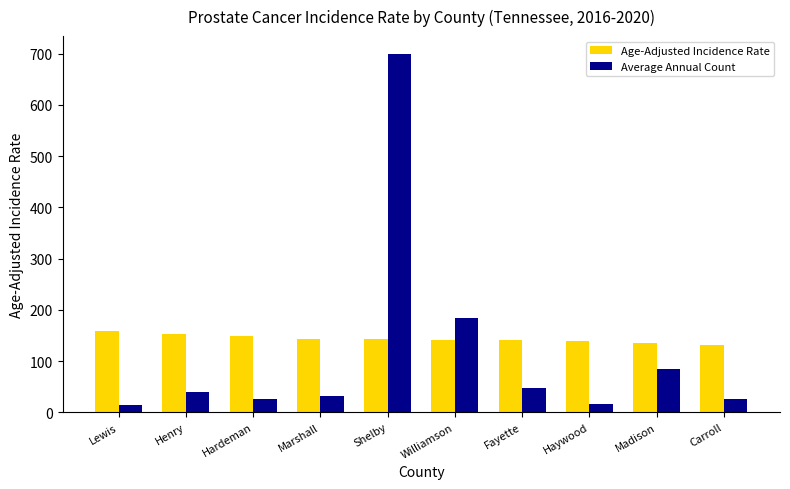

List the series in order of their peak value, lowest first.

Age-Adjusted Incidence Rate, Average Annual Count